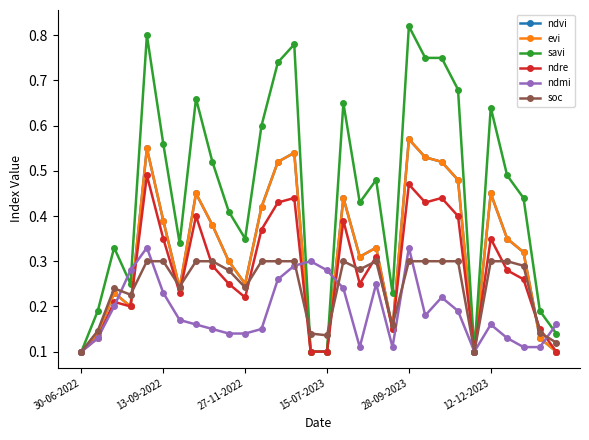

Is this an area chart (filled region under the line)?

No